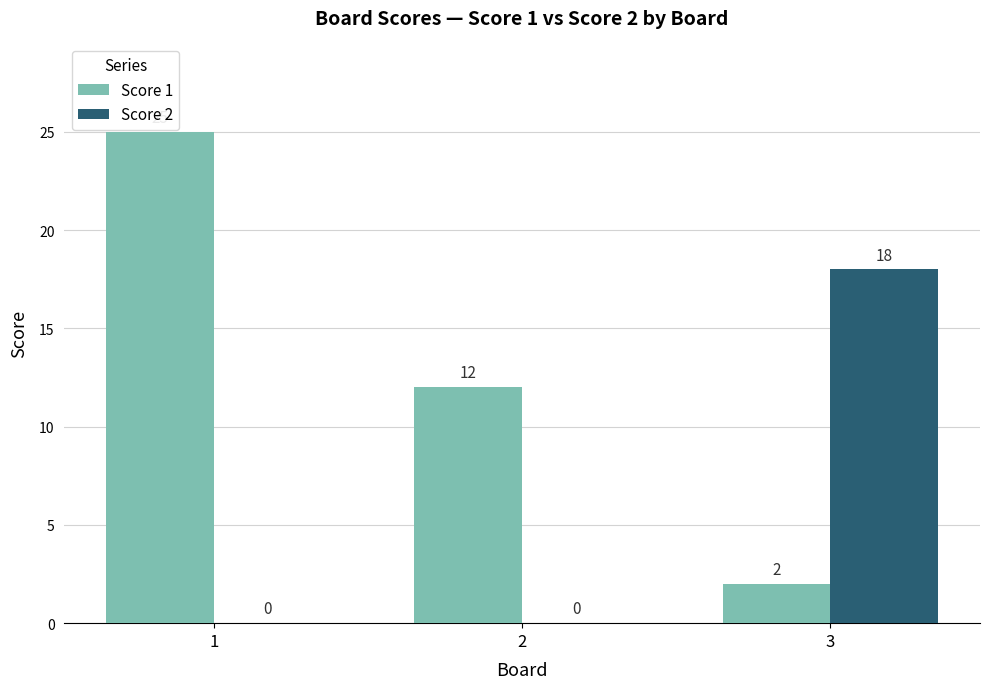

Count the number of data series in this chart.

2